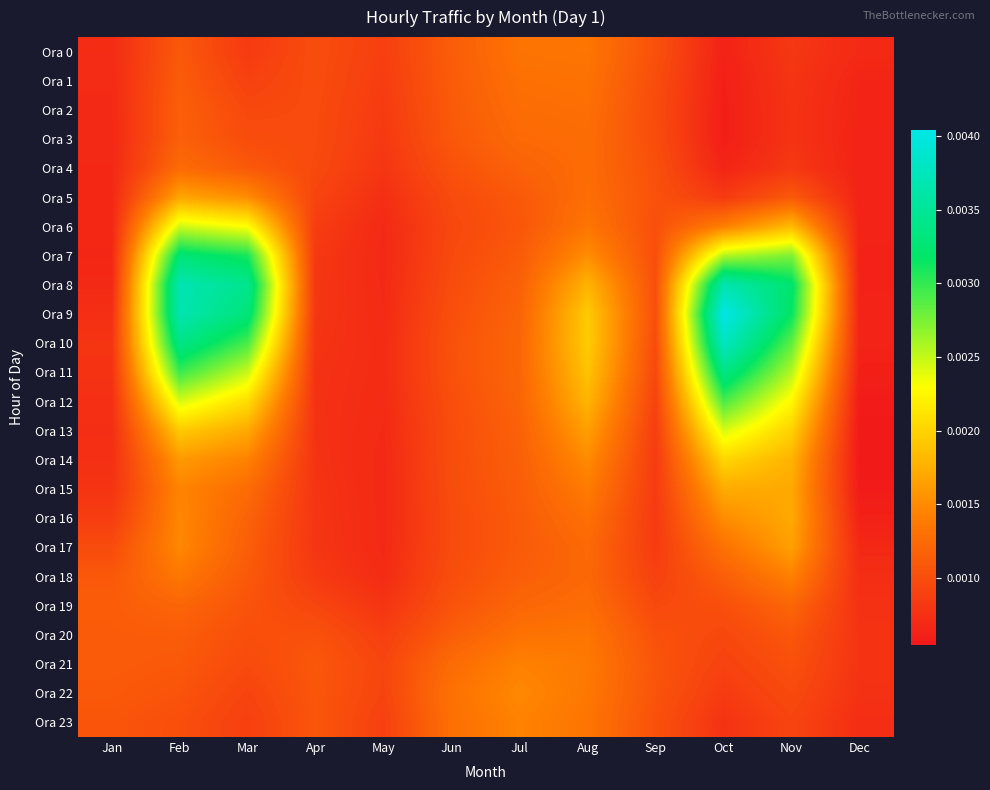

At which category does the chart reach its peak across all series?

Oct